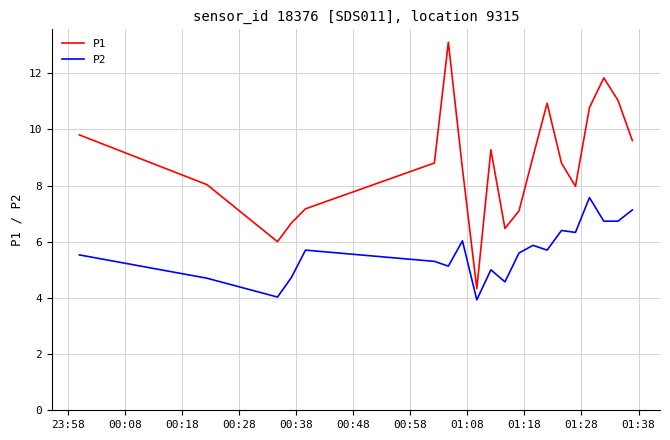

What is the smallest value displayed?

3.9